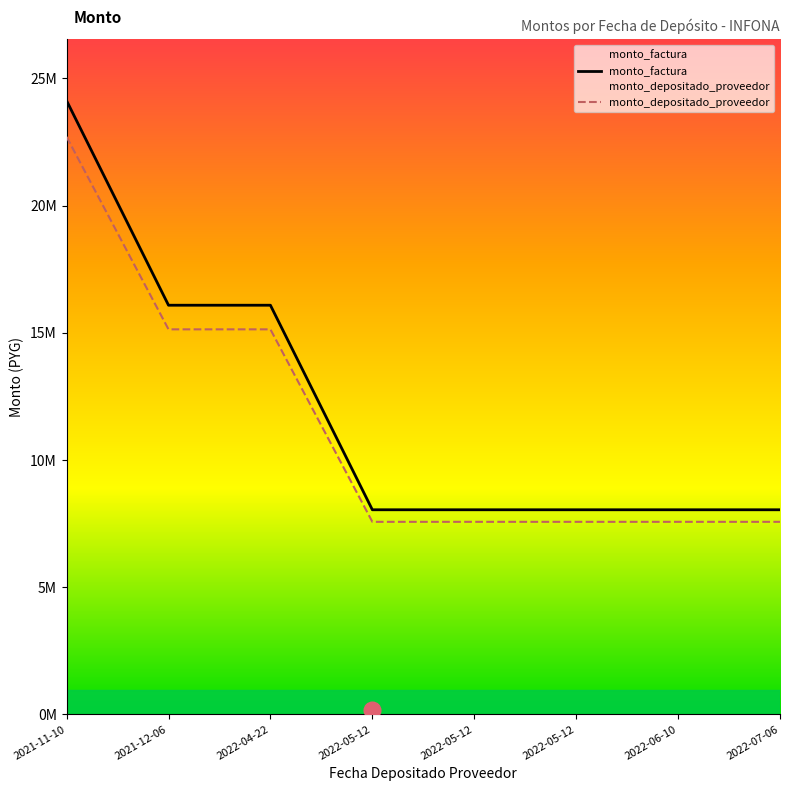

Which series has the largest total across all categories?

monto_factura